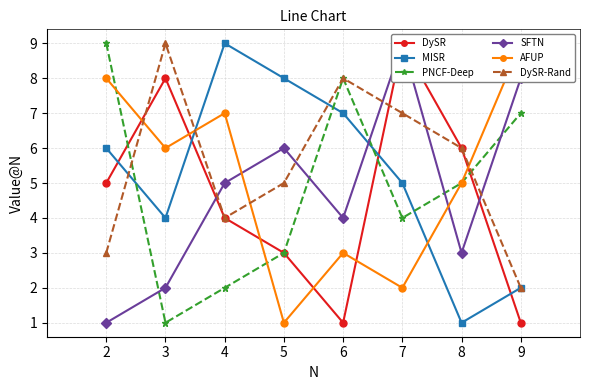

What are all the series names shown in the legend?

DySR, MISR, PNCF-Deep, SFTN, AFUP, DySR-Rand